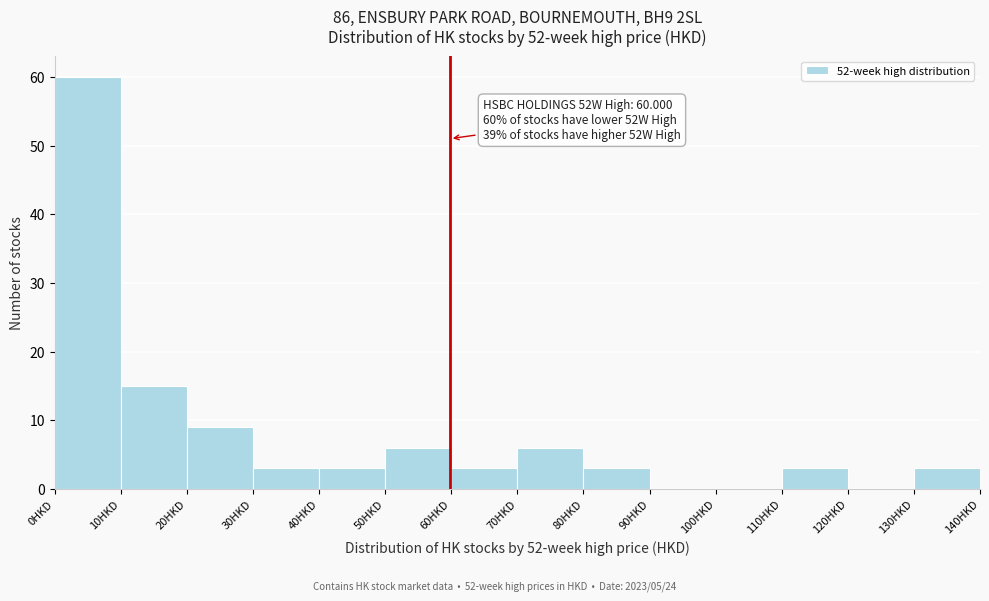

Over which range of the x-axis is the bar tallest?

0 to 10